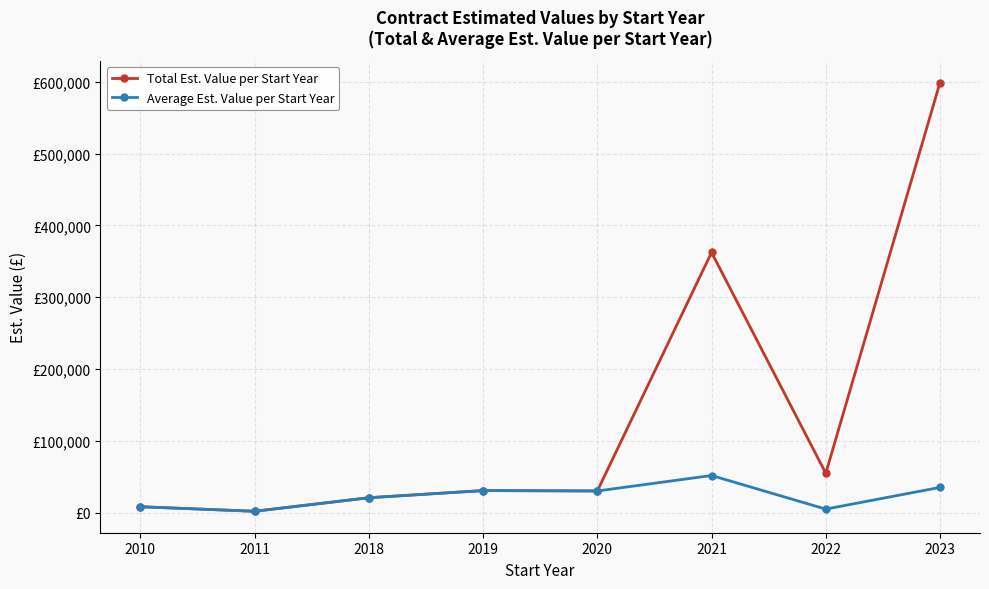

What is the sum of all Average Est. Value per Start Year values?

184108.9